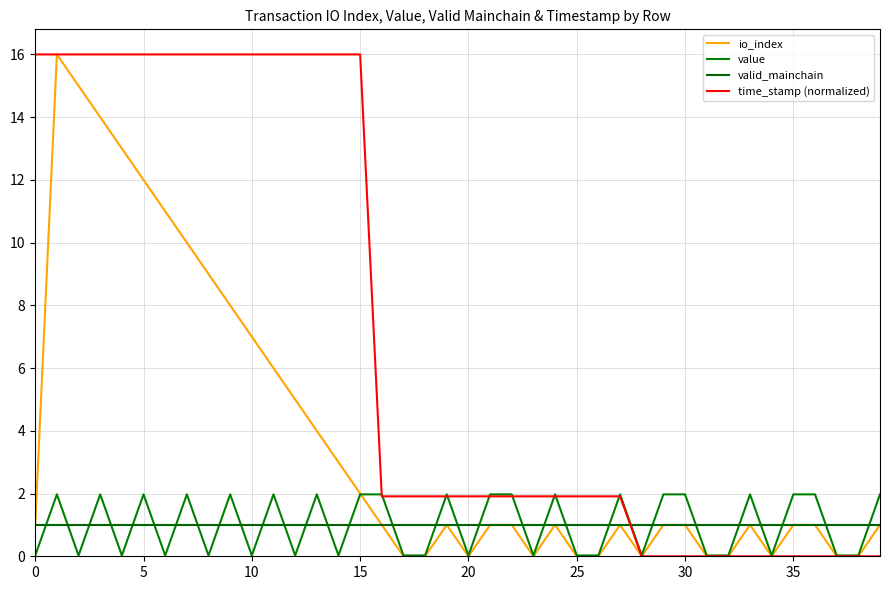

What are all the series names shown in the legend?

io_index, value, valid_mainchain, time_stamp (normalized)